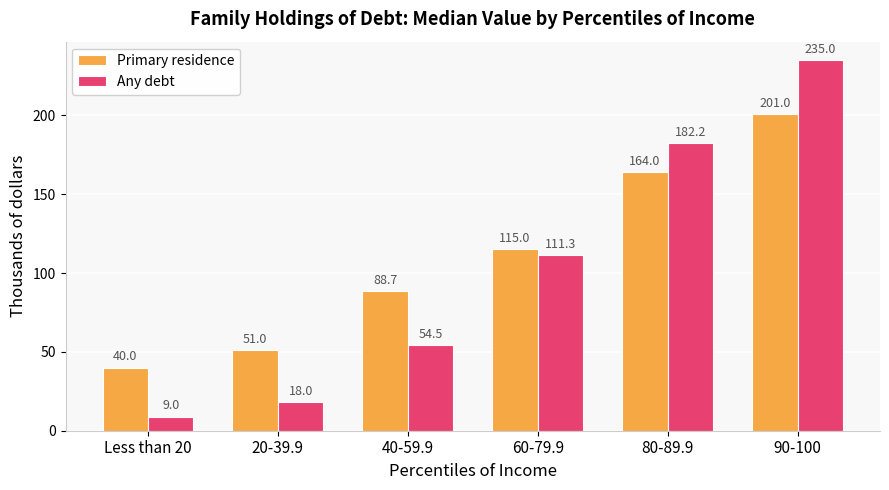

What is the difference between the second highest and second lowest values in the Any debt series?

164.2